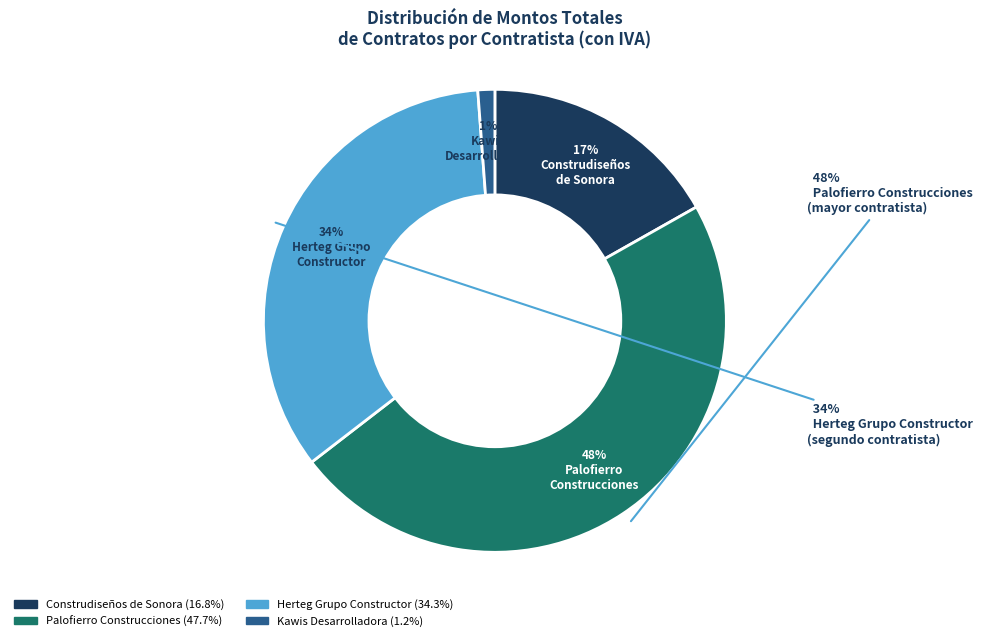

Count the number of slices in the pie.

8